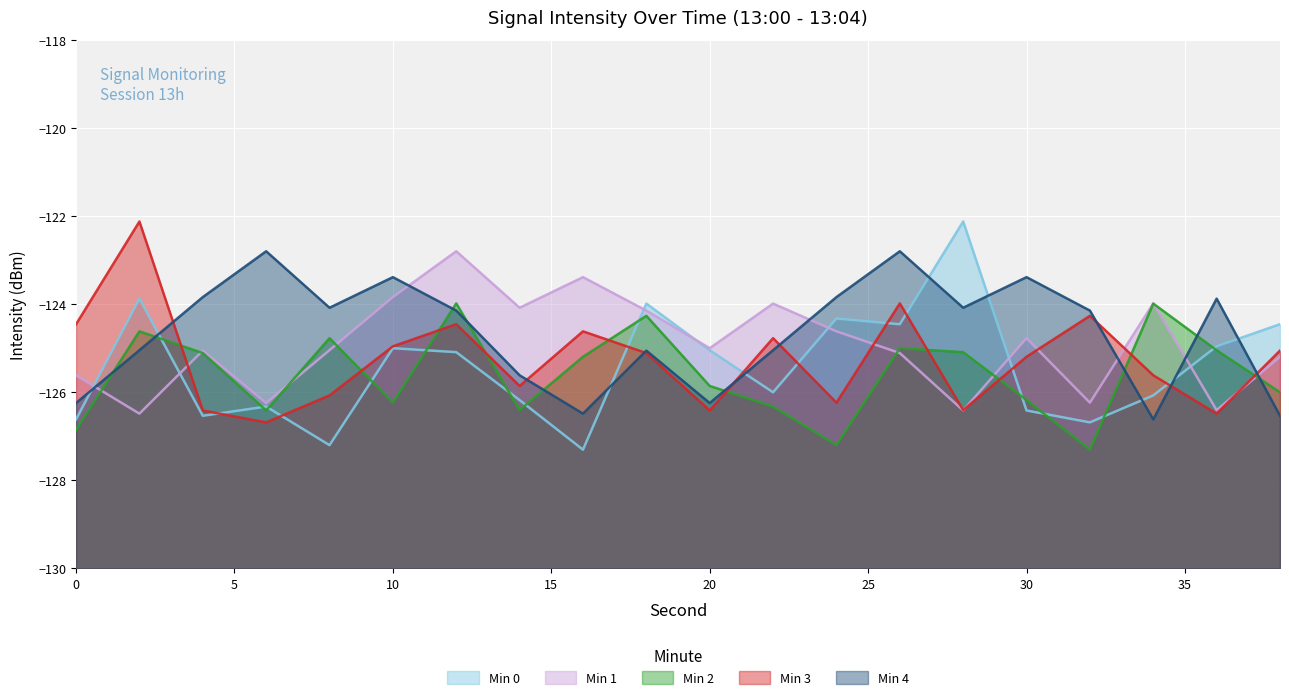

Where is the first local maximum for Min 3?

2